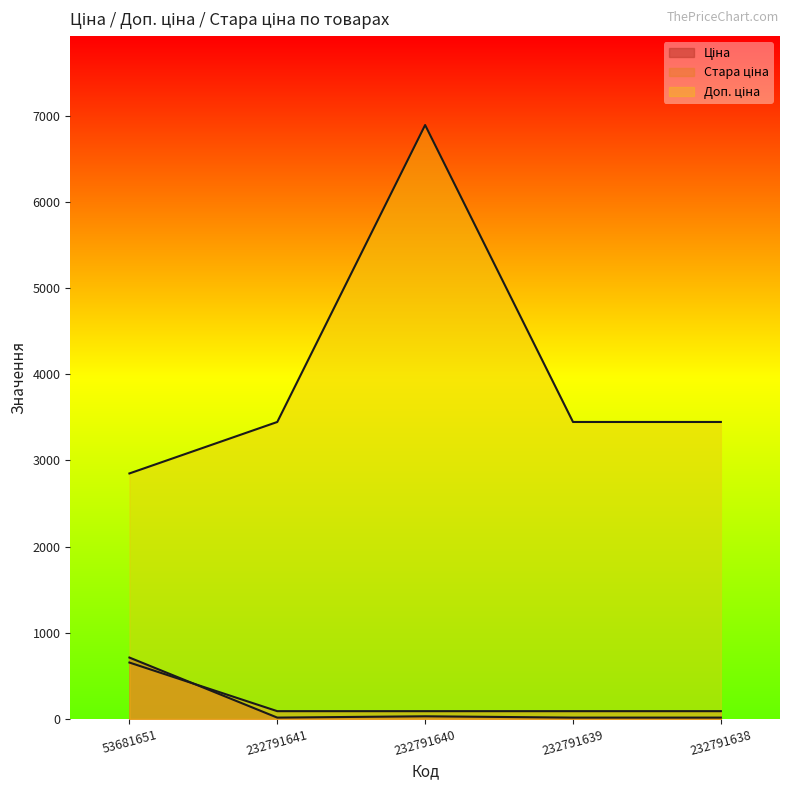

What is the sum of the Доп. ціна values at 232791638 and 232791639?

6890.0